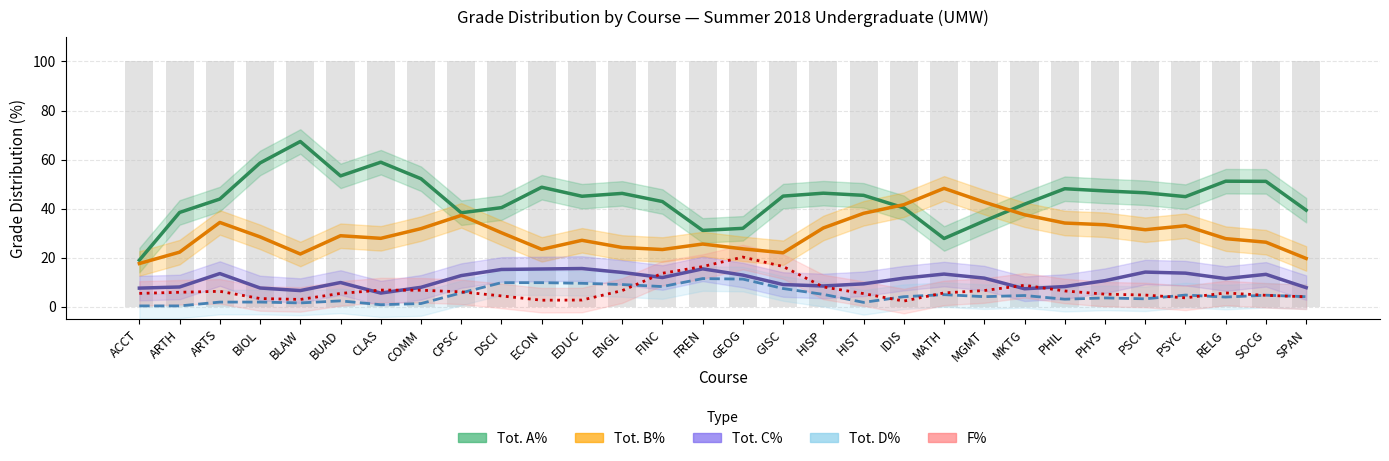

Reading left to right, list all the values displayed in this chart.

Tot. A%: ACCT=19.0	ARTH=38.4	ARTS=43.9	BIOL=58.6	BLAW=67.4	BUAD=53.3	CLAS=58.9	COMM=52.2	CPSC=38.3	DSCI=40.4	ECON=48.7	EDUC=45.0	ENGL=46.2	FINC=42.9	FREN=31.1	GEOG=32.0	GISC=45.1	HISP=46.3	HIST=45.4	IDIS=40.3	MATH=27.8	MGMT=35.0	MKTG=41.8	PHIL=48.1	PHYS=47.2	PSCI=46.5	PSYC=44.9	RELG=51.2	SOCG=51.1	SPAN=39.4
Tot. B%: ACCT=17.6	ARTH=22.3	ARTS=34.4	BIOL=28.5	BLAW=21.5	BUAD=29.0	CLAS=27.9	COMM=31.8	CPSC=37.2	DSCI=30.2	ECON=23.4	EDUC=27.1	ENGL=24.2	FINC=23.3	FREN=25.6	GEOG=23.6	GISC=22.0	HISP=32.1	HIST=38.1	IDIS=41.6	MATH=48.3	MGMT=42.6	MKTG=37.5	PHIL=34.1	PHYS=33.4	PSCI=31.4	PSYC=33.0	RELG=27.8	SOCG=26.3	SPAN=19.7
Tot. C%: ACCT=7.6	ARTH=8.1	ARTS=13.5	BIOL=7.6	BLAW=6.6	BUAD=9.9	CLAS=5.6	COMM=7.9	CPSC=12.7	DSCI=15.2	ECON=15.4	EDUC=15.6	ENGL=14.0	FINC=11.9	FREN=15.4	GEOG=12.9	GISC=9.1	HISP=8.5	HIST=9.3	IDIS=11.7	MATH=13.3	MGMT=11.7	MKTG=7.3	PHIL=8.2	PHYS=10.6	PSCI=14.1	PSYC=13.7	RELG=11.5	SOCG=13.2	SPAN=7.8
Tot. D%: ACCT=0.3	ARTH=0.3	ARTS=1.9	BIOL=1.9	BLAW=1.6	BUAD=2.4	CLAS=0.8	COMM=1.3	CPSC=5.7	DSCI=9.8	ECON=9.8	EDUC=9.6	ENGL=9.1	FINC=8.2	FREN=11.5	GEOG=11.3	GISC=7.4	HISP=5.0	HIST=1.8	IDIS=4.1	MATH=4.9	MGMT=4.1	MKTG=4.6	PHIL=3.1	PHYS=3.6	PSCI=3.2	PSYC=4.8	RELG=4.0	SOCG=4.7	SPAN=4.1
F%: ACCT=5.4	ARTH=5.9	ARTS=6.3	BIOL=3.4	BLAW=3.0	BUAD=5.4	CLAS=6.8	COMM=6.7	CPSC=6.1	DSCI=4.4	ECON=2.7	EDUC=2.7	ENGL=6.6	FINC=13.7	FREN=16.4	GEOG=20.3	GISC=16.4	HISP=8.1	HIST=5.4	IDIS=2.3	MATH=5.6	MGMT=6.6	MKTG=8.8	PHIL=6.4	PHYS=5.1	PSCI=4.8	PSYC=3.6	RELG=5.6	SOCG=4.7	SPAN=4.1